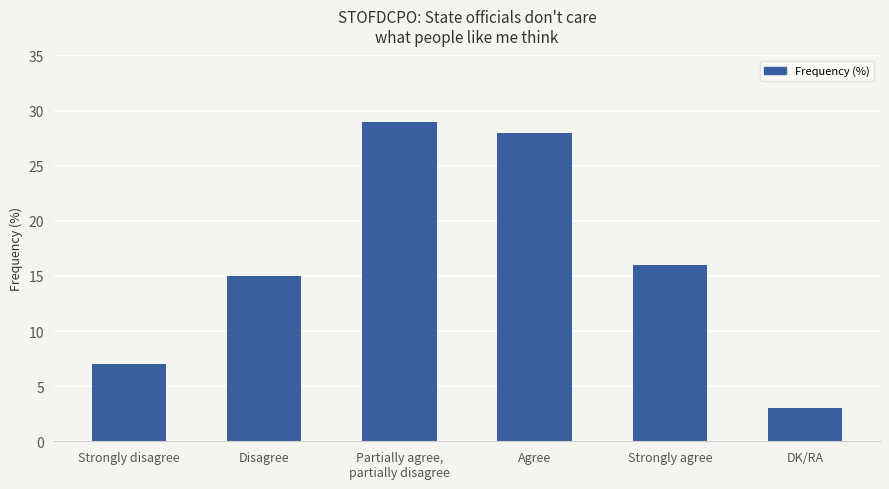

What is the sum of the values at DK/RA and Disagree?

18